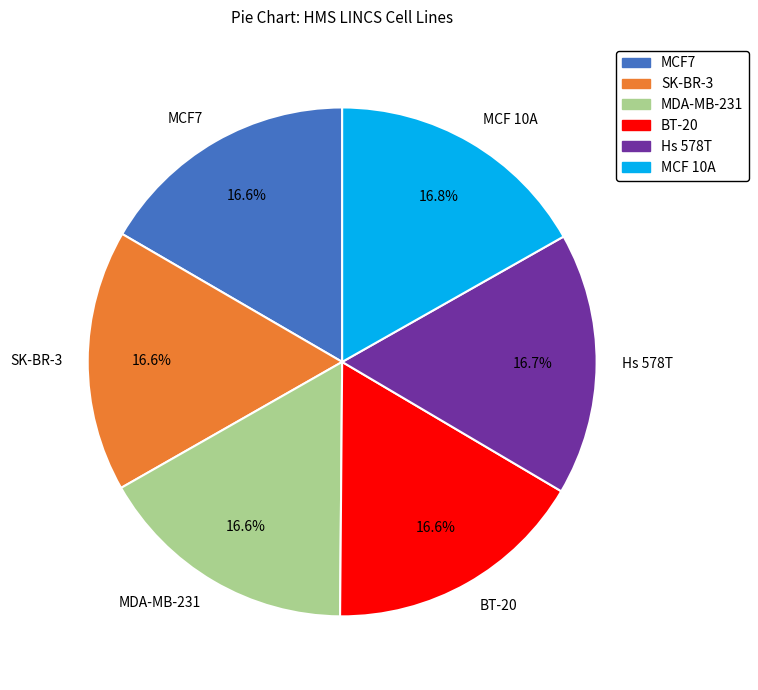

The MCF7 slice represents 17% of the pie. True or false?

True